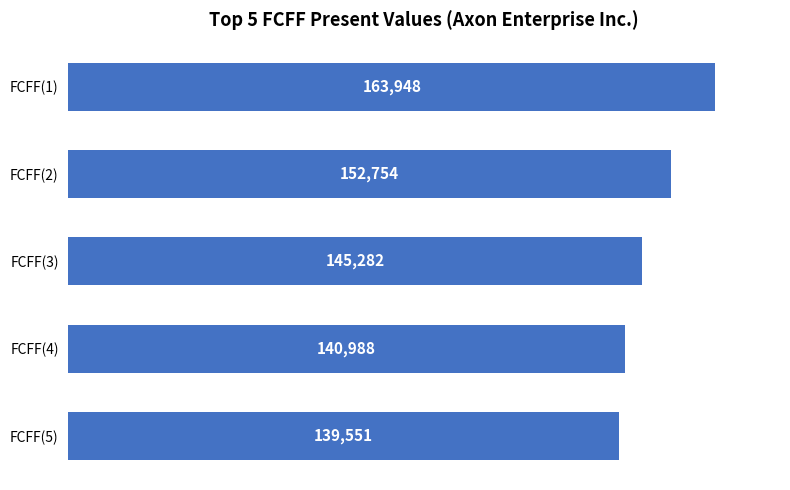

Is it true that the value at FCFF(1) is 163948?

True